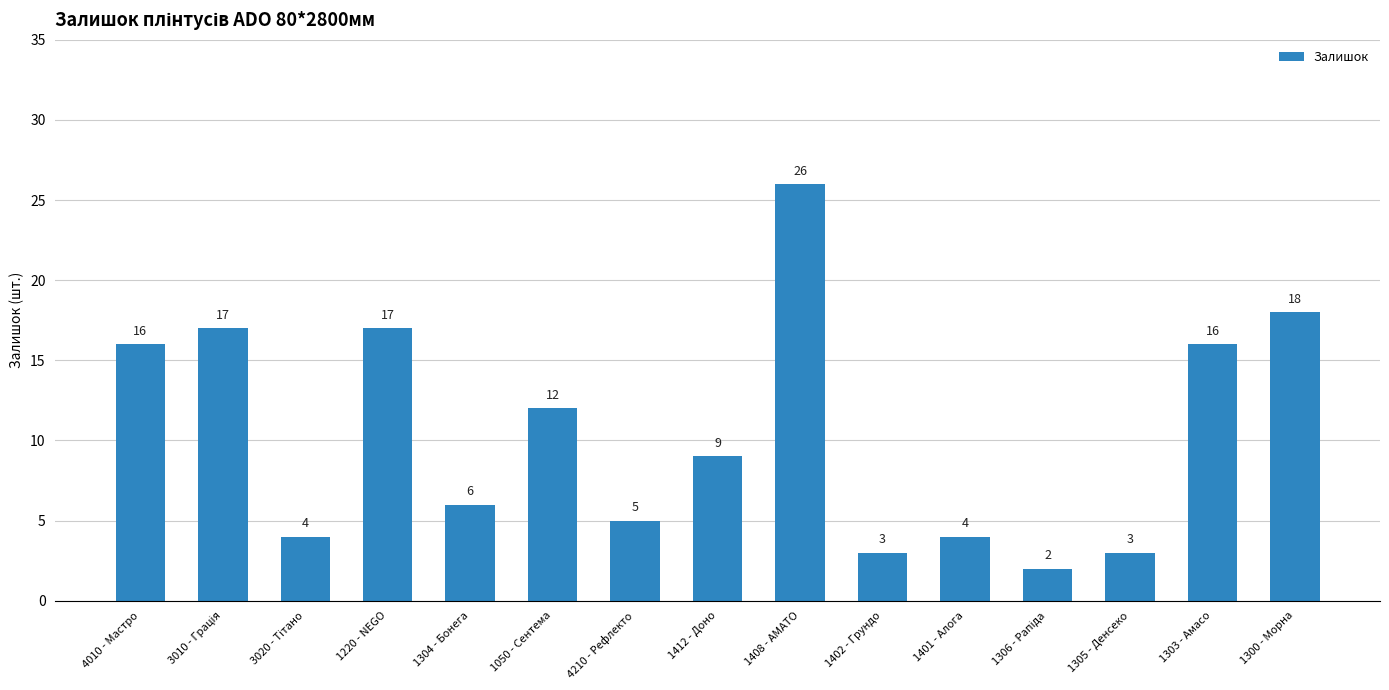

Reading left to right, list all the values displayed in this chart.

16	17	4	17	6	12	5	9	26	3	4	2	3	16	18